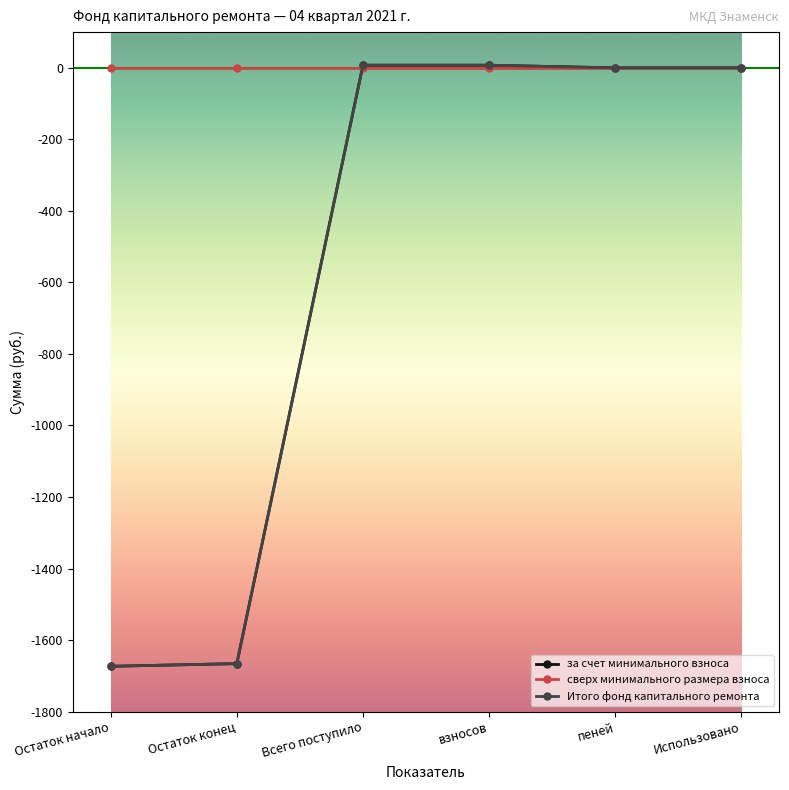

Is this an area chart (filled region under the line)?

No